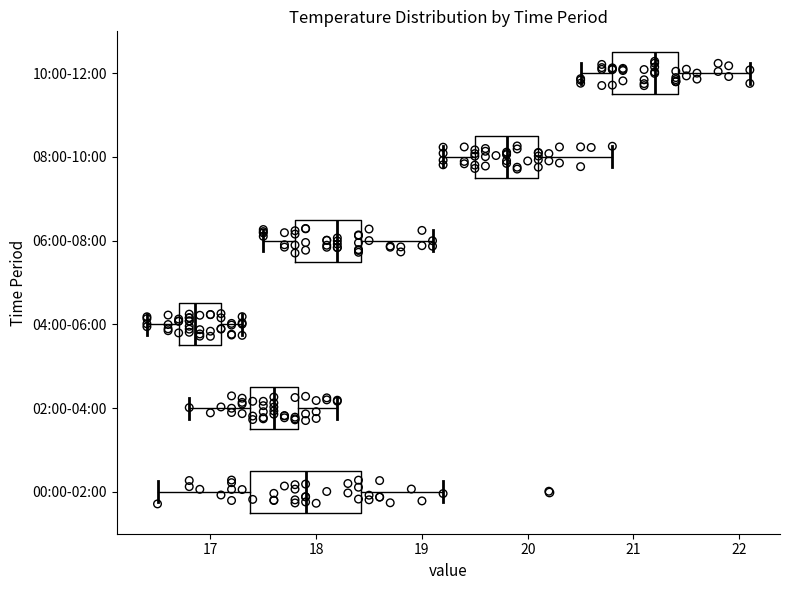

Reading bottom to top, transcribe this box plot: for each box, give where its median line is, the range the box spans, and where its two whiskers end, as read against the x-axis. The values are not printed on the chart, so give them approximately, as read against the axis.

00:00-02:00: median 17.9, box 17.4 to 18.4, whiskers 16.5 to 19.2
02:00-04:00: median 17.6, box 17.4 to 17.8, whiskers 16.8 to 18.2
04:00-06:00: median 16.9, box 16.7 to 17.1, whiskers 16.4 to 17.3
06:00-08:00: median 18.2, box 17.8 to 18.4, whiskers 17.5 to 19.1
08:00-10:00: median 19.8, box 19.5 to 20.1, whiskers 19.2 to 20.8
10:00-12:00: median 21.2, box 20.8 to 21.4, whiskers 20.5 to 22.1